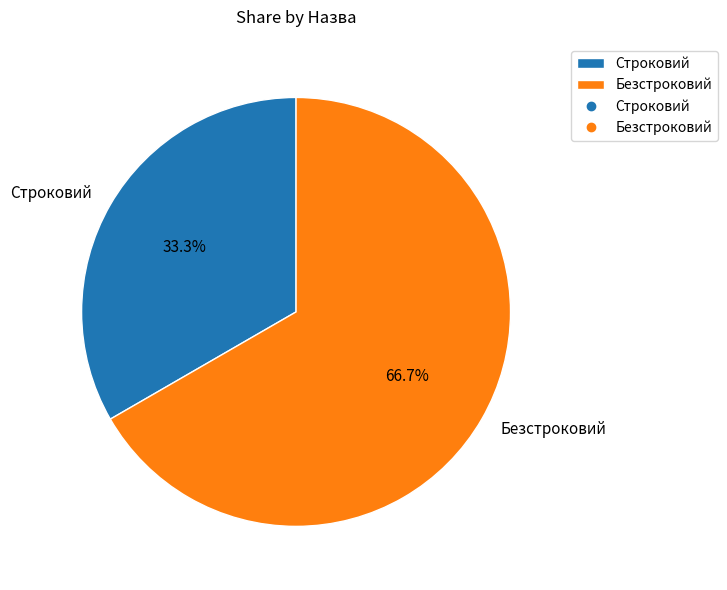

To the nearest percent, what is the combined percentage of Безстроковий and Строковий?

100%